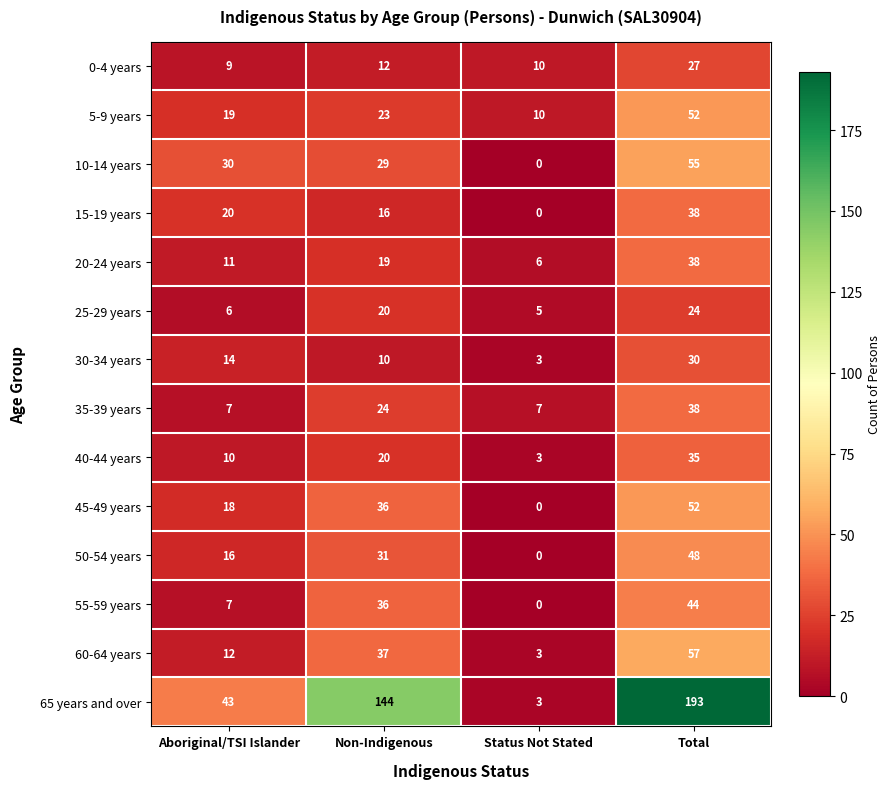

What is the difference between the second highest and second lowest values in the 40-44 years series?

10